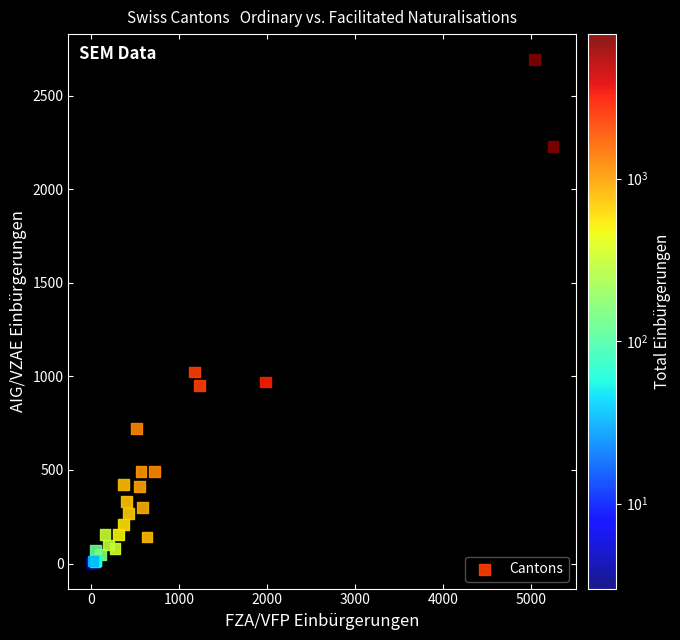

What Y value in the scatter plot is closest to 1347?

1023